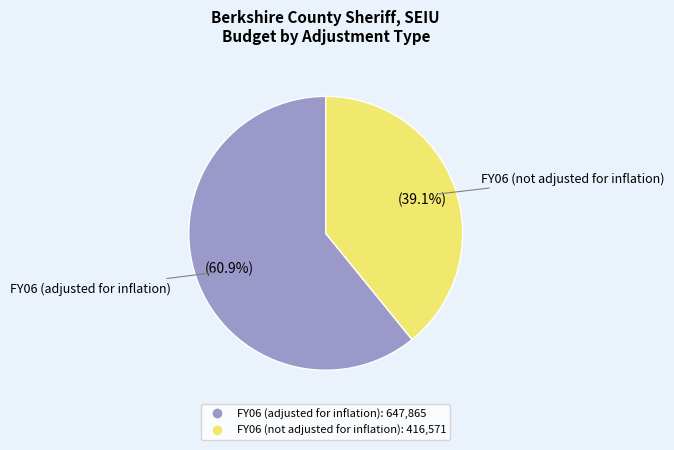

Count the number of slices in the pie.

2